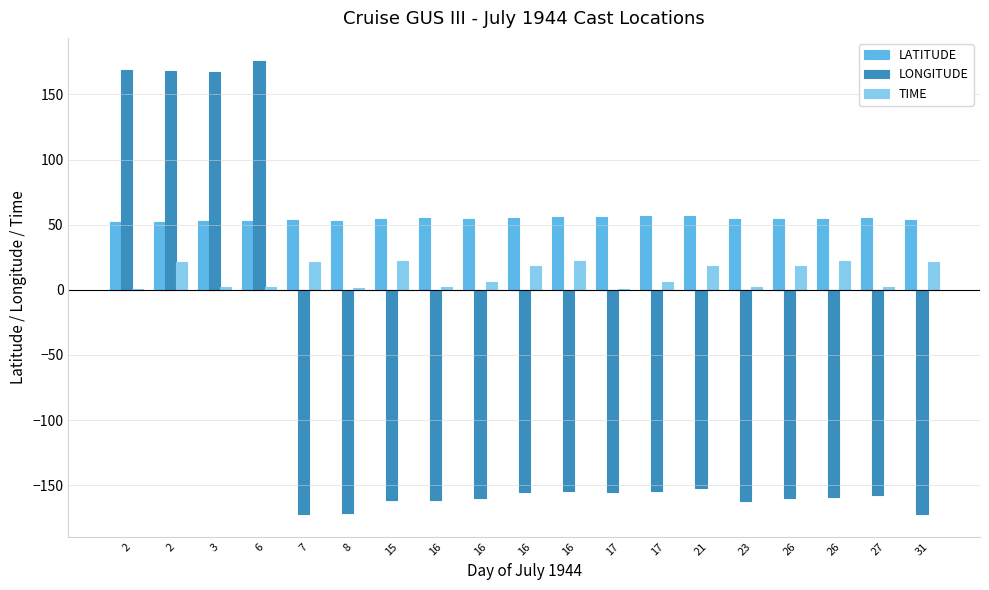

Rank the series by their maximum value, from highest to lowest.

LONGITUDE, LATITUDE, TIME